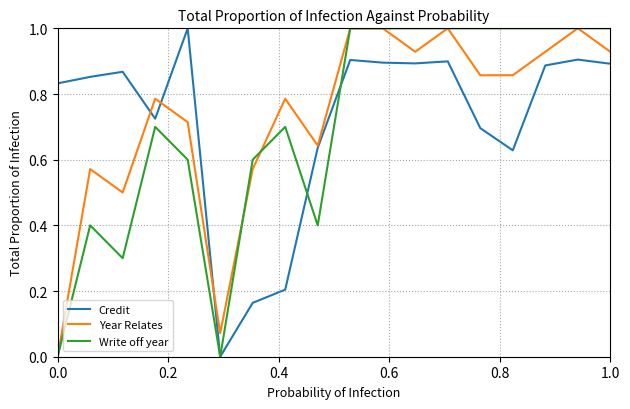

What is the maximum value for Write off year?

1.0